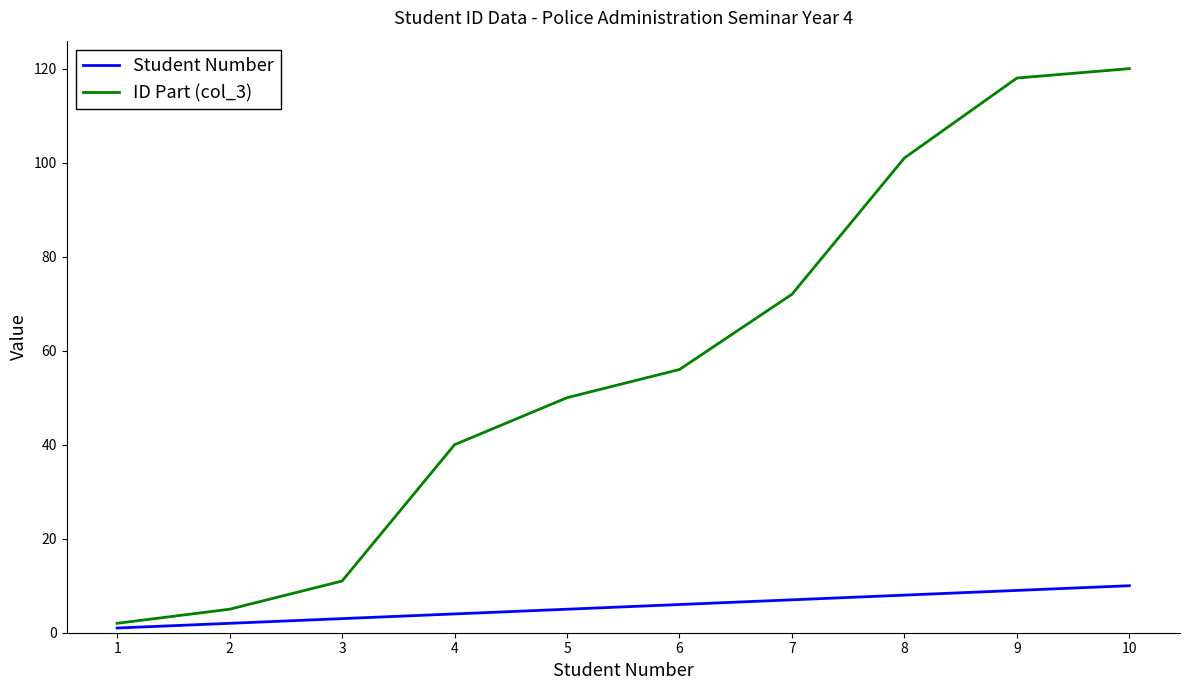

List the series in order of their overall mean, highest first.

ID Part (col_3), Student Number